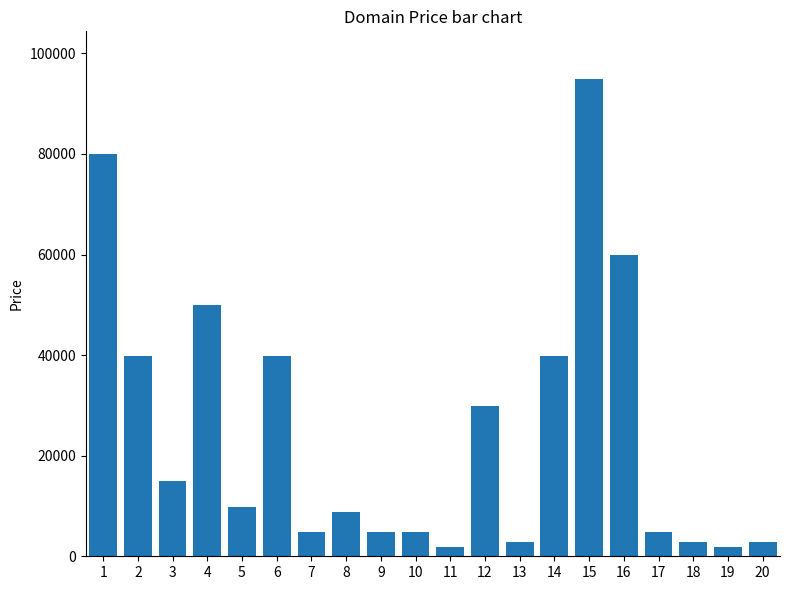

What is the sum of all values?

499760